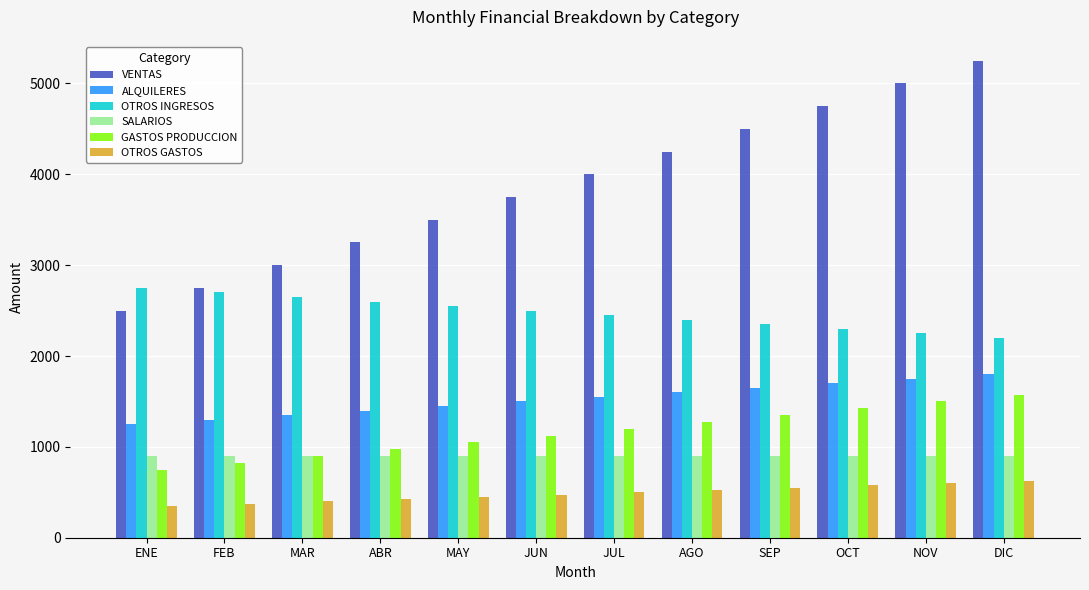

Which series has the largest total across all categories?

VENTAS